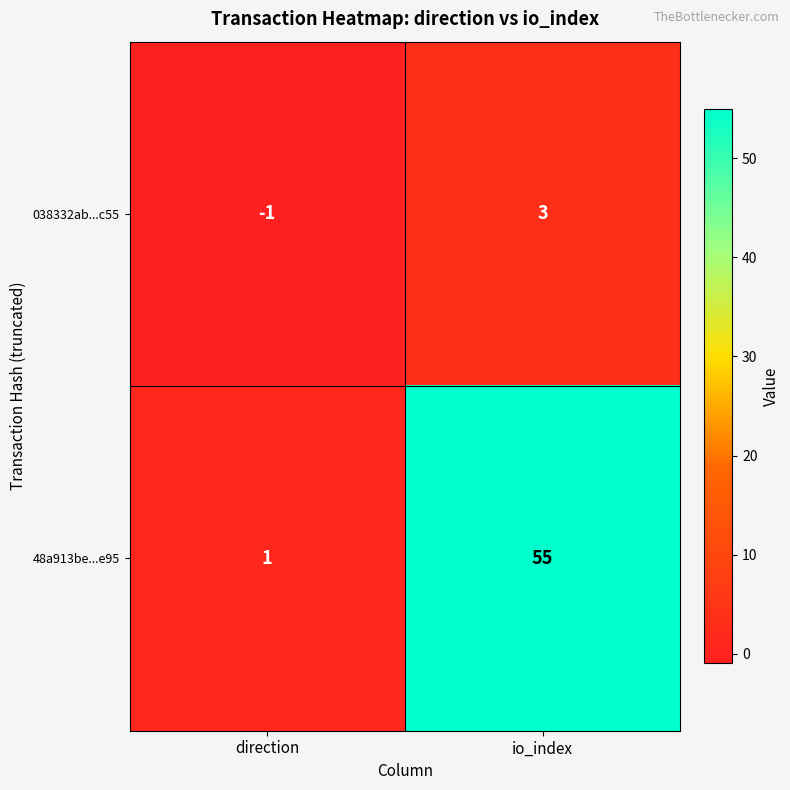

Which series changed the most between direction and io_index?

48a913be...e95